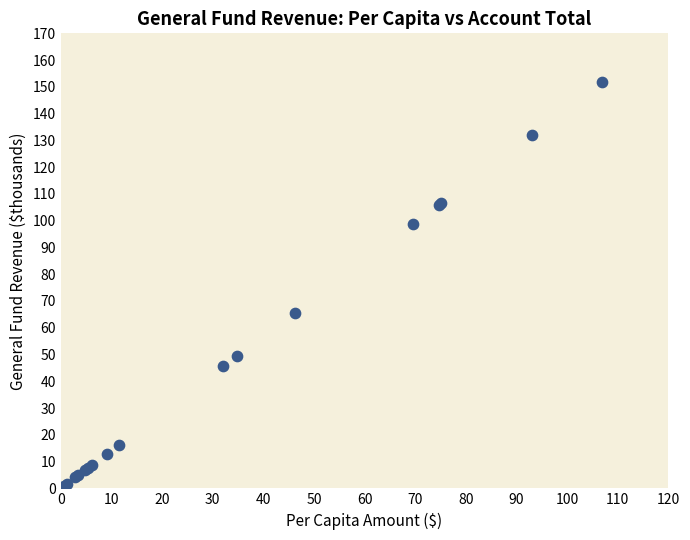

What Y value in the scatter plot is closest to 76?

65.6